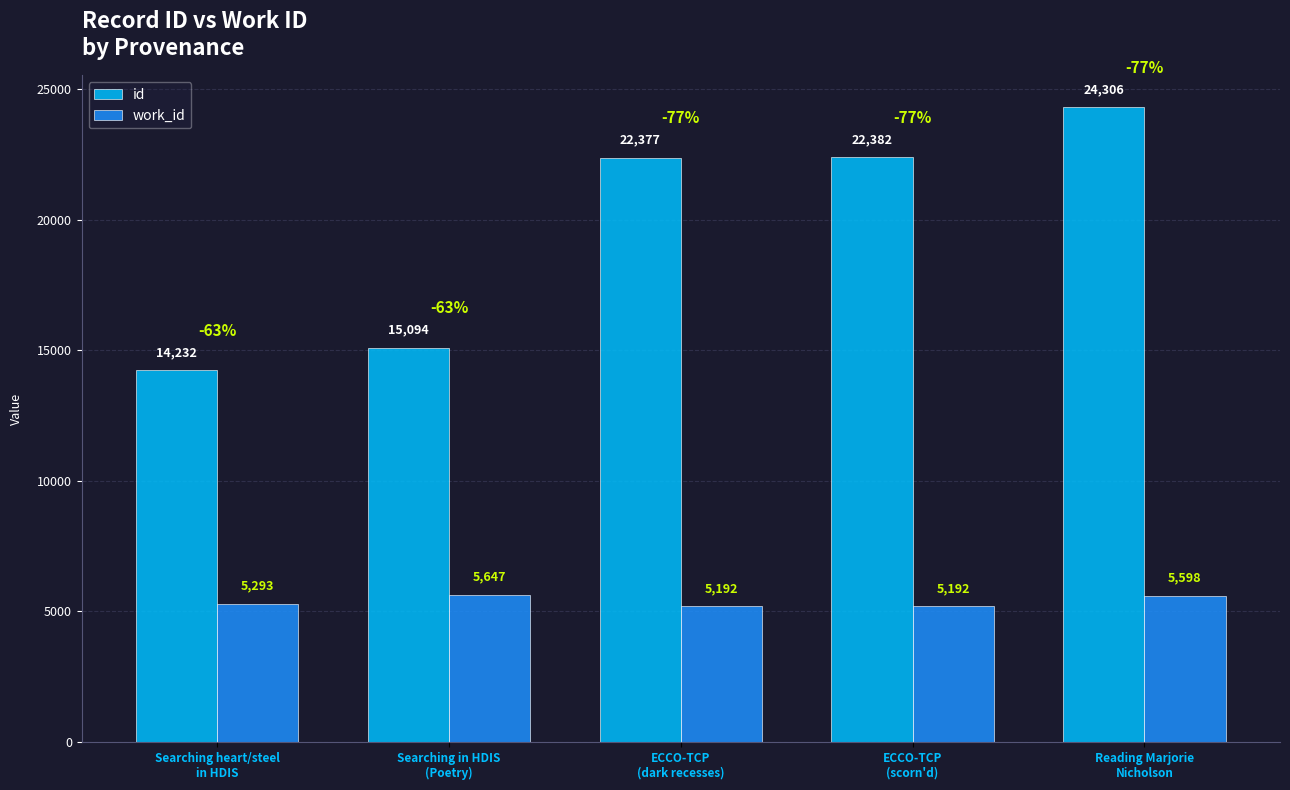

How many categories are shown in the chart?

5